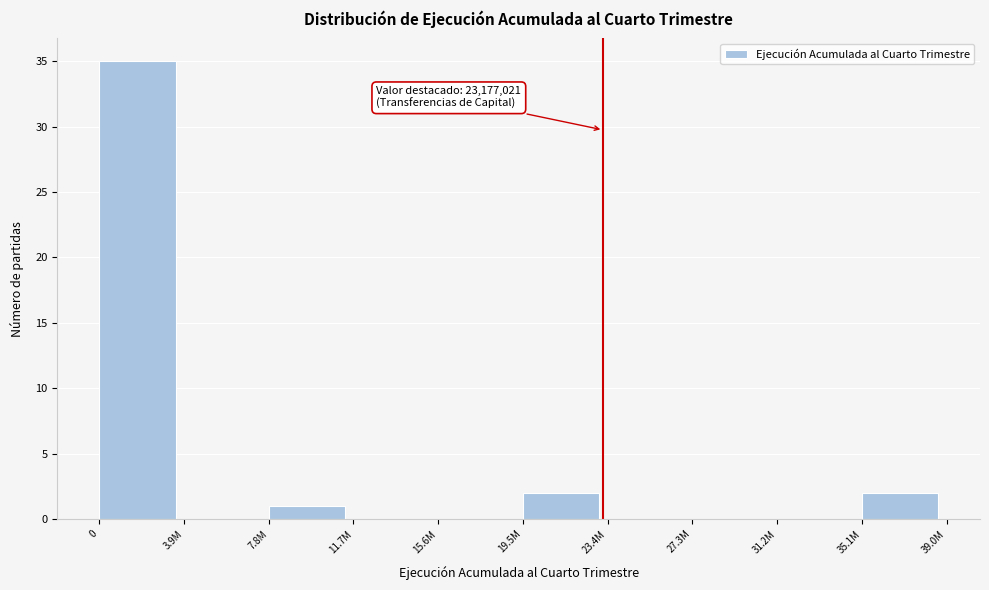

Reading left to right, what are all the values shown in this chart?

0=35	3.9M=0	7.8M=1	11.7M=0	15.6M=0	19.5M=2	23.4M=0	27.3M=0	31.2M=0	35.1M=2